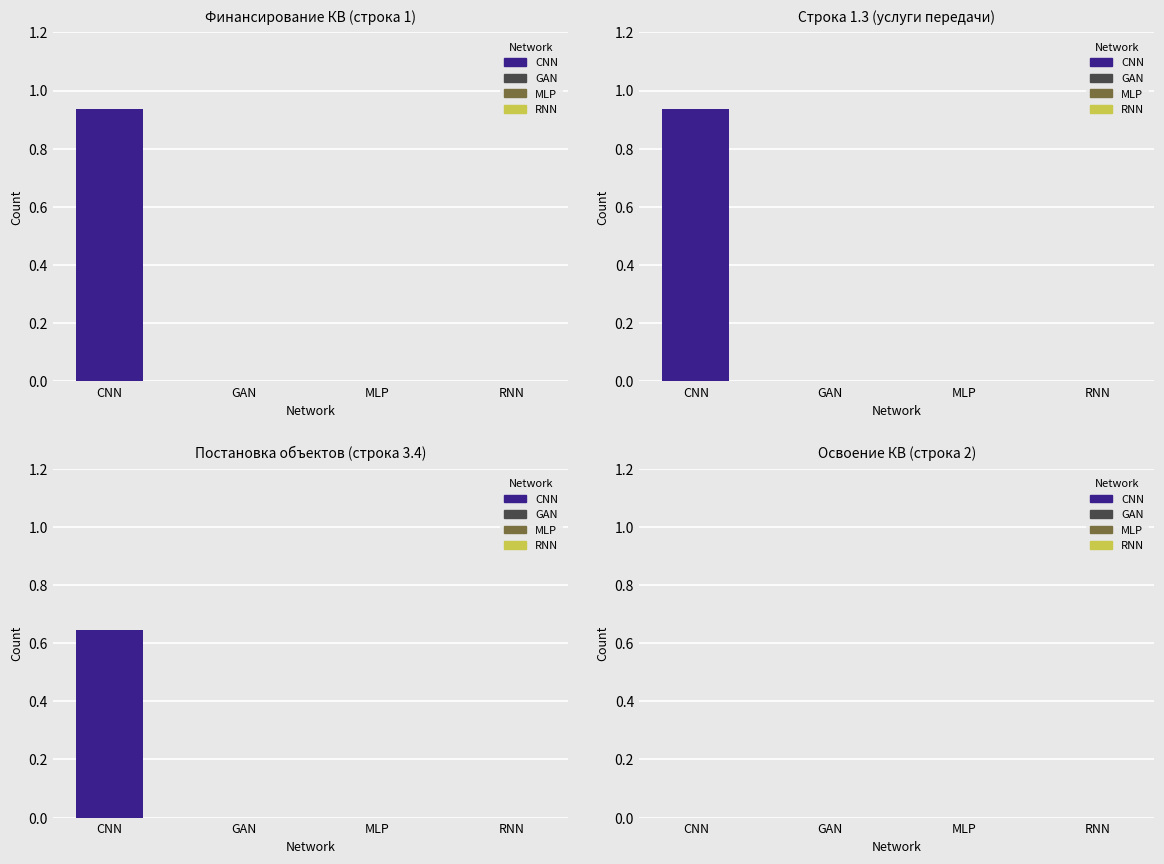

Are the bars horizontal?

No